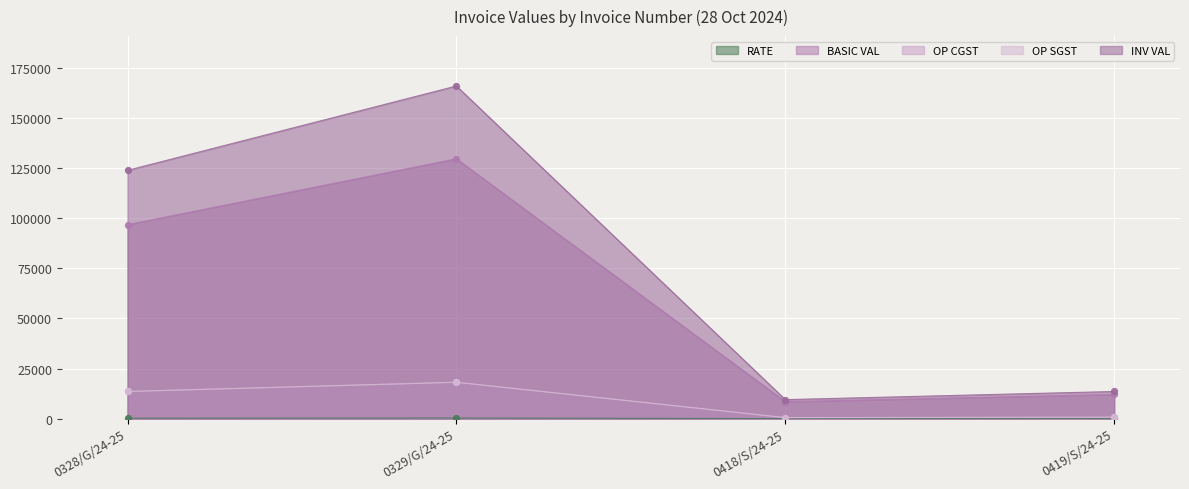

At how many categories does at least one series exceed 55001?

2